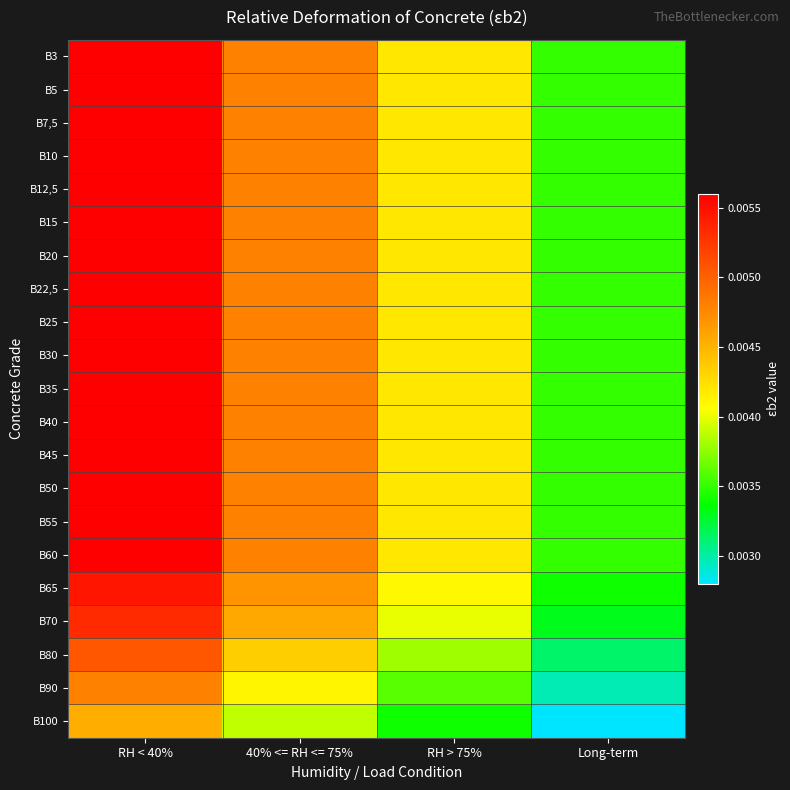

Reading left to right, what are all the values shown in this chart?

B3: RH < 40%=0.0	40% <= RH <= 75%=0.0	RH > 75%=0.0	Long-term=0.0
B5: RH < 40%=0.0	40% <= RH <= 75%=0.0	RH > 75%=0.0	Long-term=0.0
B7,5: RH < 40%=0.0	40% <= RH <= 75%=0.0	RH > 75%=0.0	Long-term=0.0
B10: RH < 40%=0.0	40% <= RH <= 75%=0.0	RH > 75%=0.0	Long-term=0.0
B12,5: RH < 40%=0.0	40% <= RH <= 75%=0.0	RH > 75%=0.0	Long-term=0.0
B15: RH < 40%=0.0	40% <= RH <= 75%=0.0	RH > 75%=0.0	Long-term=0.0
B20: RH < 40%=0.0	40% <= RH <= 75%=0.0	RH > 75%=0.0	Long-term=0.0
B22,5: RH < 40%=0.0	40% <= RH <= 75%=0.0	RH > 75%=0.0	Long-term=0.0
B25: RH < 40%=0.0	40% <= RH <= 75%=0.0	RH > 75%=0.0	Long-term=0.0
B30: RH < 40%=0.0	40% <= RH <= 75%=0.0	RH > 75%=0.0	Long-term=0.0
B35: RH < 40%=0.0	40% <= RH <= 75%=0.0	RH > 75%=0.0	Long-term=0.0
B40: RH < 40%=0.0	40% <= RH <= 75%=0.0	RH > 75%=0.0	Long-term=0.0
B45: RH < 40%=0.0	40% <= RH <= 75%=0.0	RH > 75%=0.0	Long-term=0.0
B50: RH < 40%=0.0	40% <= RH <= 75%=0.0	RH > 75%=0.0	Long-term=0.0
B55: RH < 40%=0.0	40% <= RH <= 75%=0.0	RH > 75%=0.0	Long-term=0.0
B60: RH < 40%=0.0	40% <= RH <= 75%=0.0	RH > 75%=0.0	Long-term=0.0
B65: RH < 40%=0.0	40% <= RH <= 75%=0.0	RH > 75%=0.0	Long-term=0.0
B70: RH < 40%=0.0	40% <= RH <= 75%=0.0	RH > 75%=0.0	Long-term=0.0
B80: RH < 40%=0.0	40% <= RH <= 75%=0.0	RH > 75%=0.0	Long-term=0.0
B90: RH < 40%=0.0	40% <= RH <= 75%=0.0	RH > 75%=0.0	Long-term=0.0
B100: RH < 40%=0.0	40% <= RH <= 75%=0.0	RH > 75%=0.0	Long-term=0.0